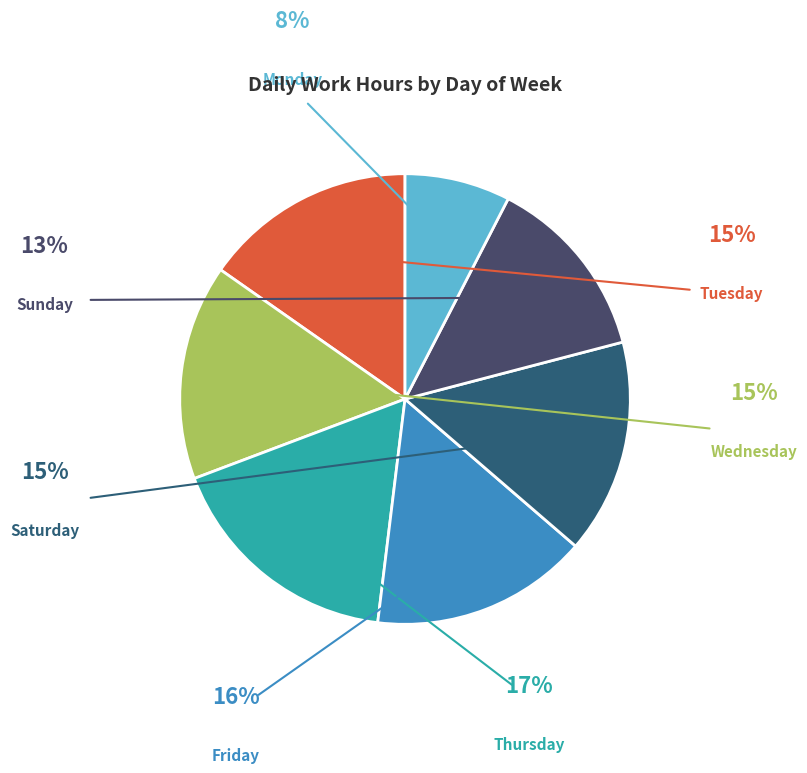

How many segments does this pie chart have?

7